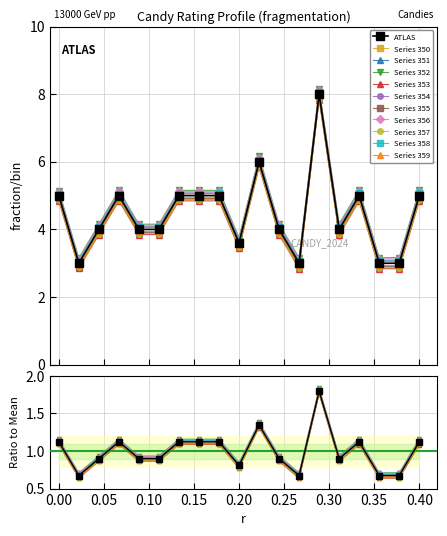

True or false: there are more than 1 points higher than both neighbors.

True